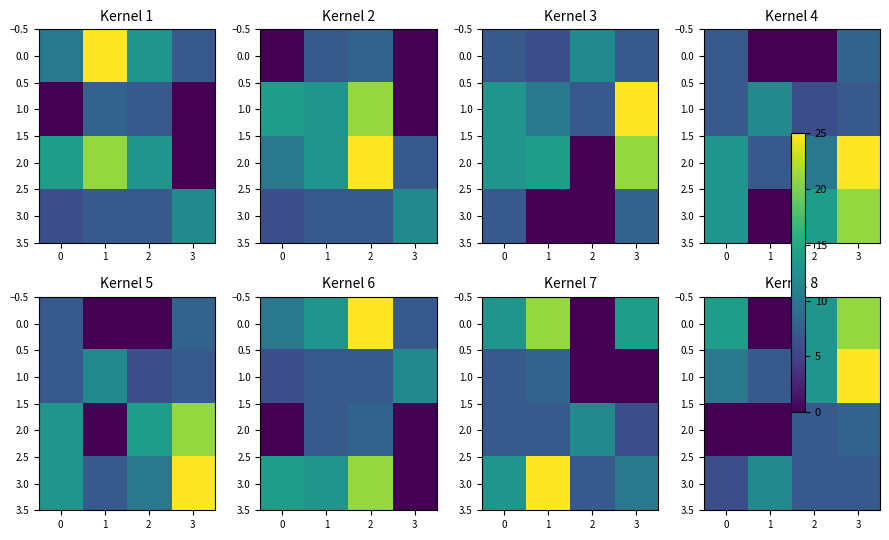

Is it true that 1.0 equals 3 at 0?

False